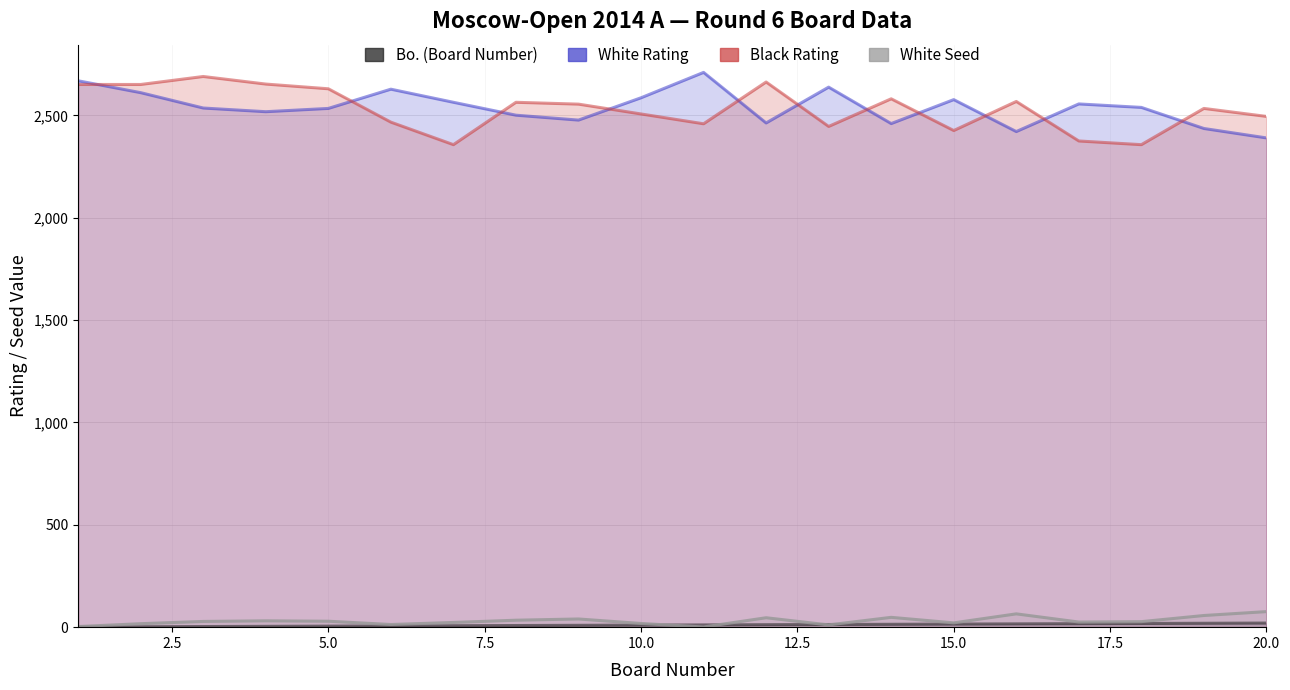

How many data points in Black Rating are above 2555?

9